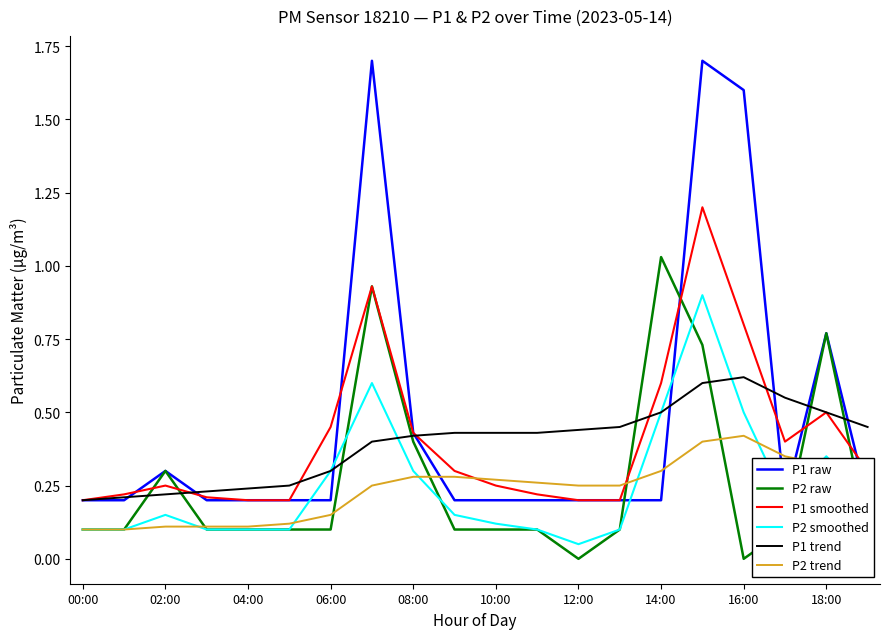

What is the difference between the maximum and minimum values in the P2 trend series?

0.3